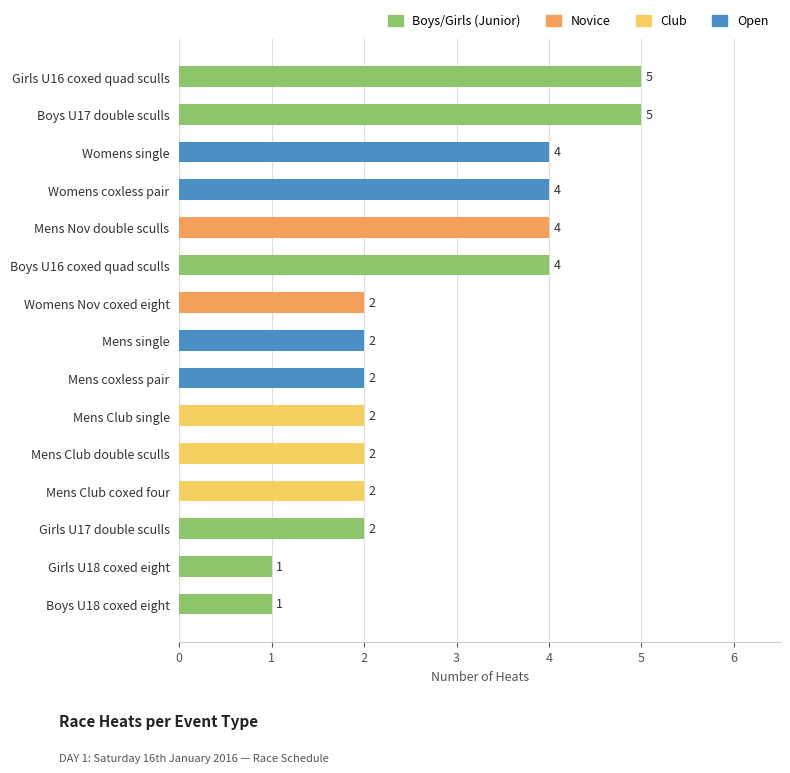

What is the label of the 5th bar from the top?

Mens Nov double sculls